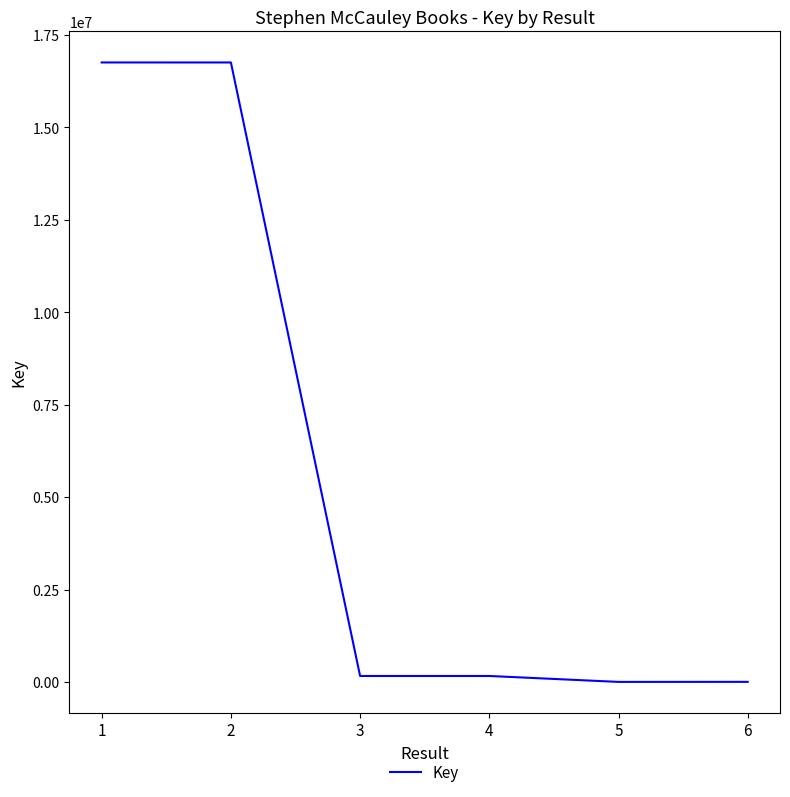

What is the difference between the maximum and second lowest values?

16752323